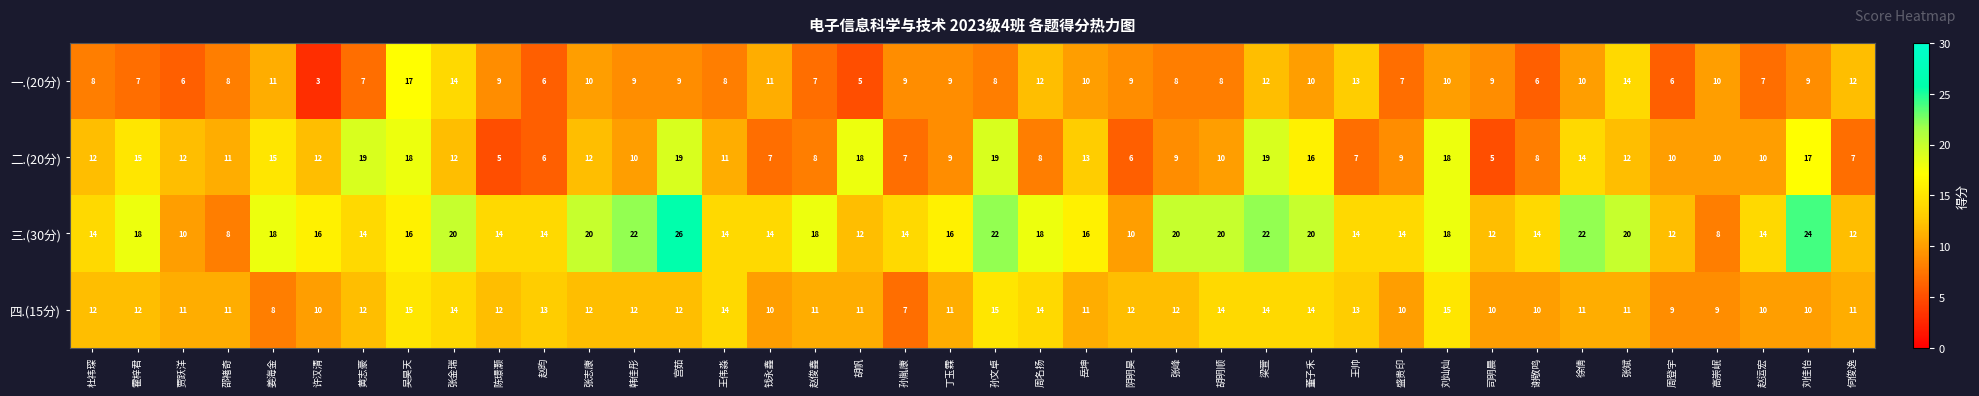

Which series has the largest total across all categories?

三.(30分)